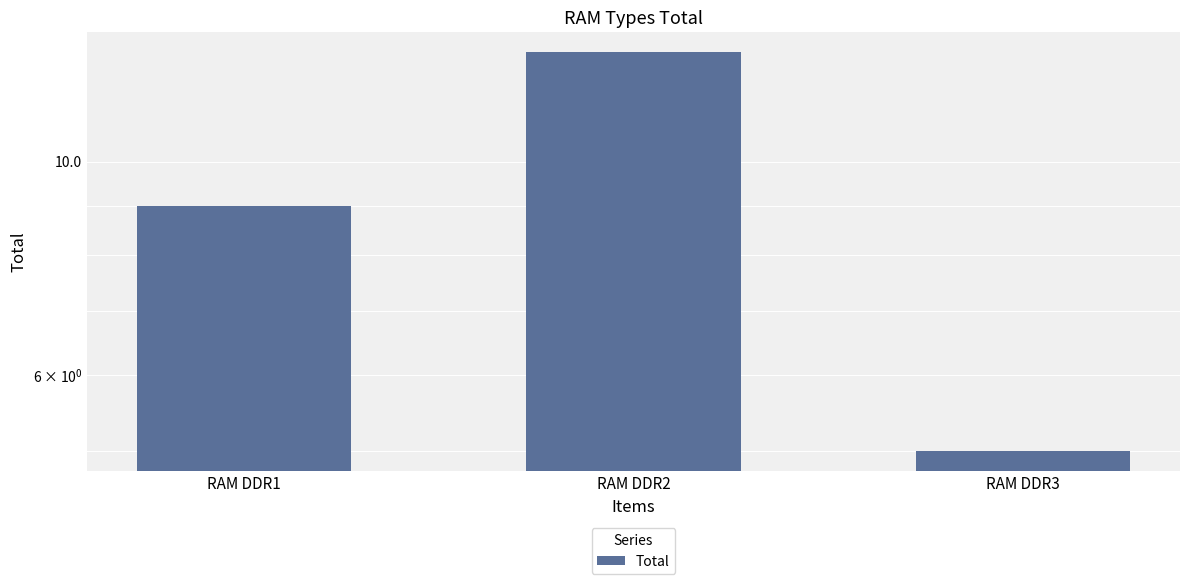

Between RAM DDR2 and RAM DDR3, which is larger?

RAM DDR2